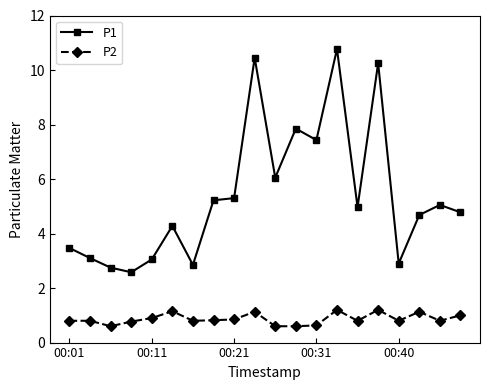

What is the greatest value displayed?

10.8